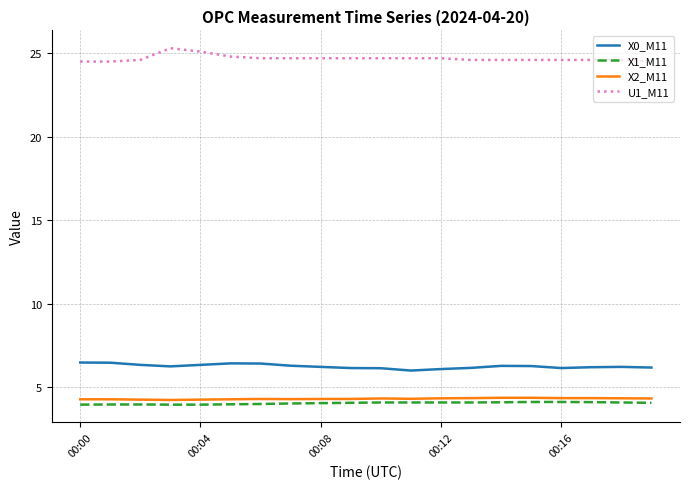

What is the maximum value shown in the chart?

25.3